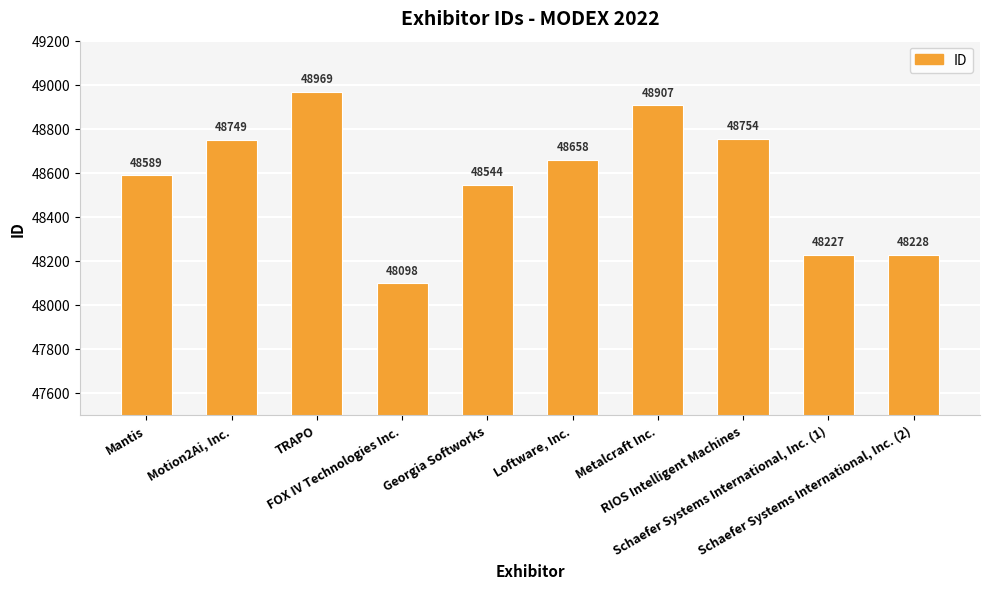

What is the sum of all values?

485723